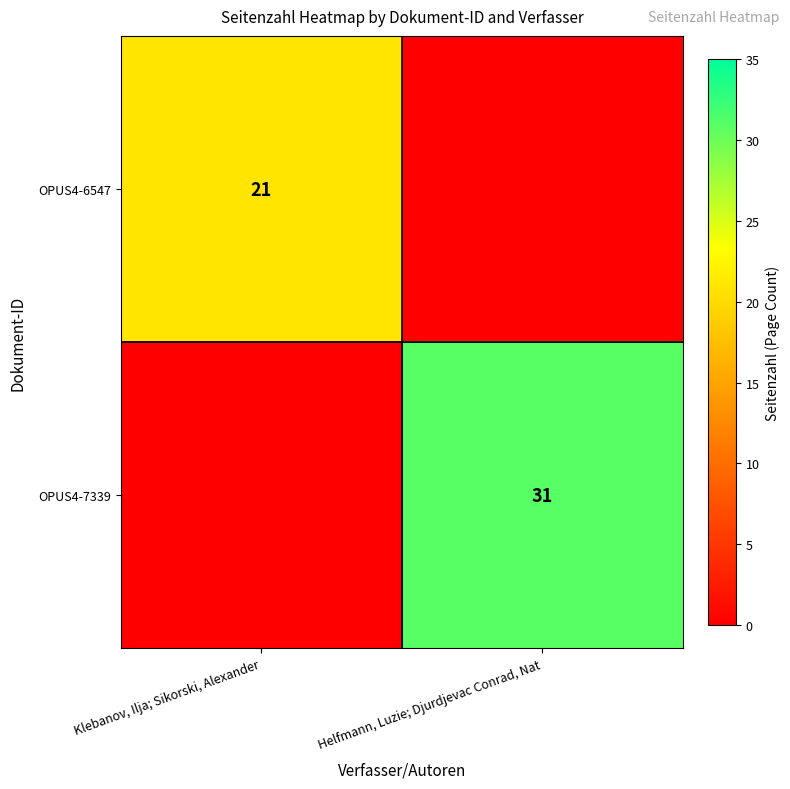

Between Klebanov, Ilja; Sikorski, Alexander and Helfmann, Luzie; Djurdjevac Conrad, Nat, which is larger?

Klebanov, Ilja; Sikorski, Alexander